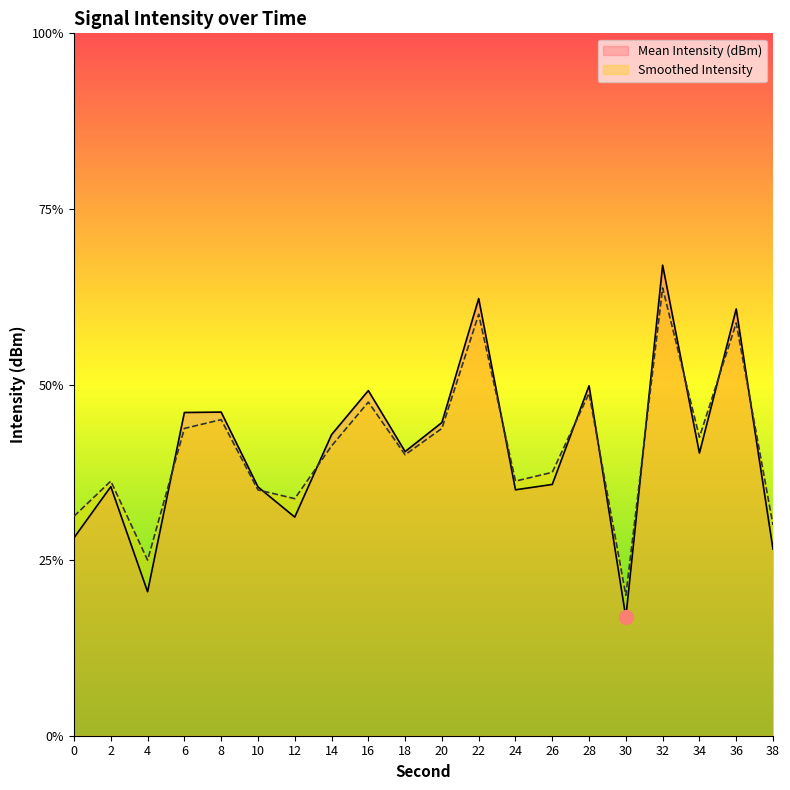

Reading right to left, what are all the values shown in this chart?

Mean Intensity (dBm): 38=-125.9	36=-123.1	34=-124.8	32=-122.6	30=-126.7	28=-124.0	26=-125.1	24=-125.2	22=-123.0	20=-124.4	18=-124.8	16=-124.1	14=-124.6	12=-125.5	10=-125.2	8=-124.3	6=-124.3	4=-126.4	2=-125.2	0=-125.7
Smoothed Intensity: 38=-125.6	36=-123.3	34=-124.6	32=-122.9	30=-126.4	28=-124.1	26=-125.0	24=-125.1	22=-123.2	20=-124.5	18=-124.8	16=-124.2	14=-124.7	12=-125.3	10=-125.2	8=-124.4	6=-124.5	4=-126.0	2=-125.1	0=-125.5